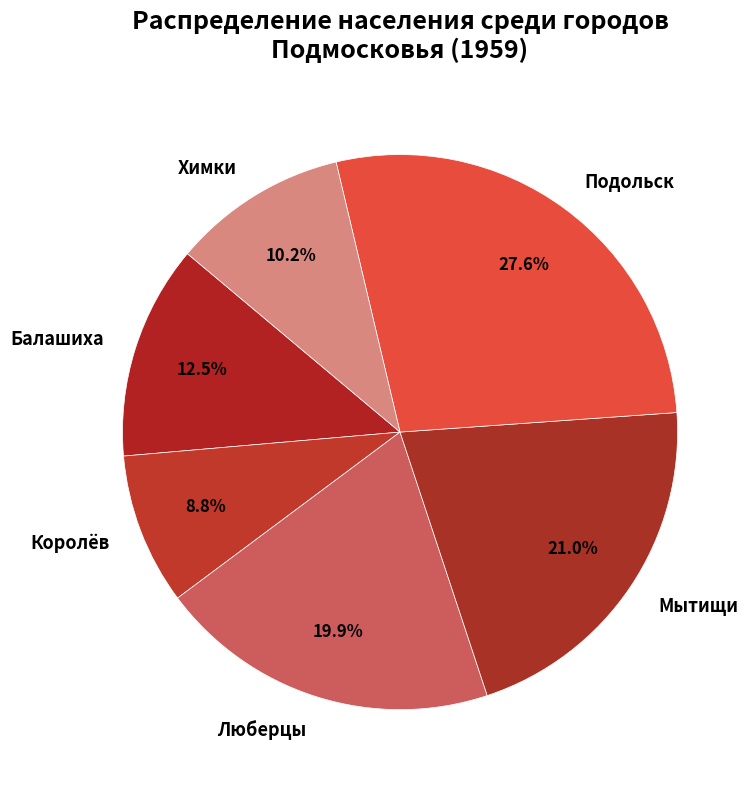

How many slices are in this pie chart?

6